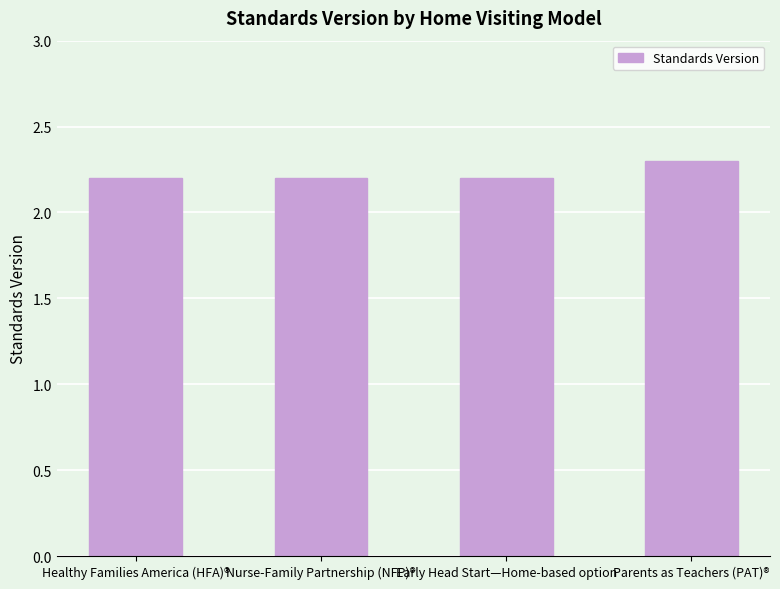

Reading left to right, what are all the values shown in this chart?

2.2	2.2	2.2	2.3